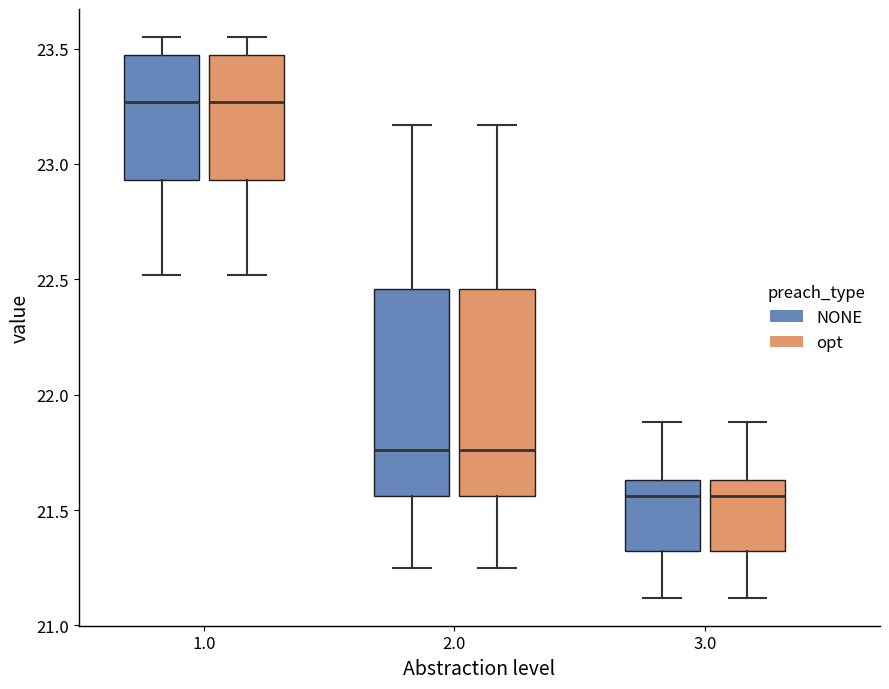

Where is the upper edge of the box for 3.0 (NONE) on the y-axis? The values are not printed on the chart, so give them approximately, as read against the axis.

21.65